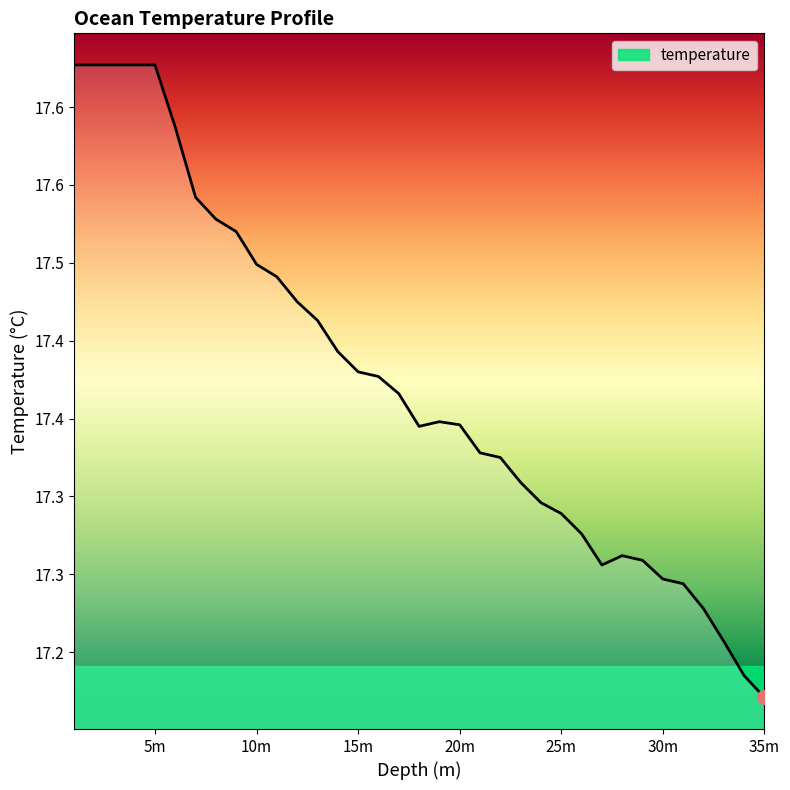

Does the chart display data point markers on the line(s)?

No